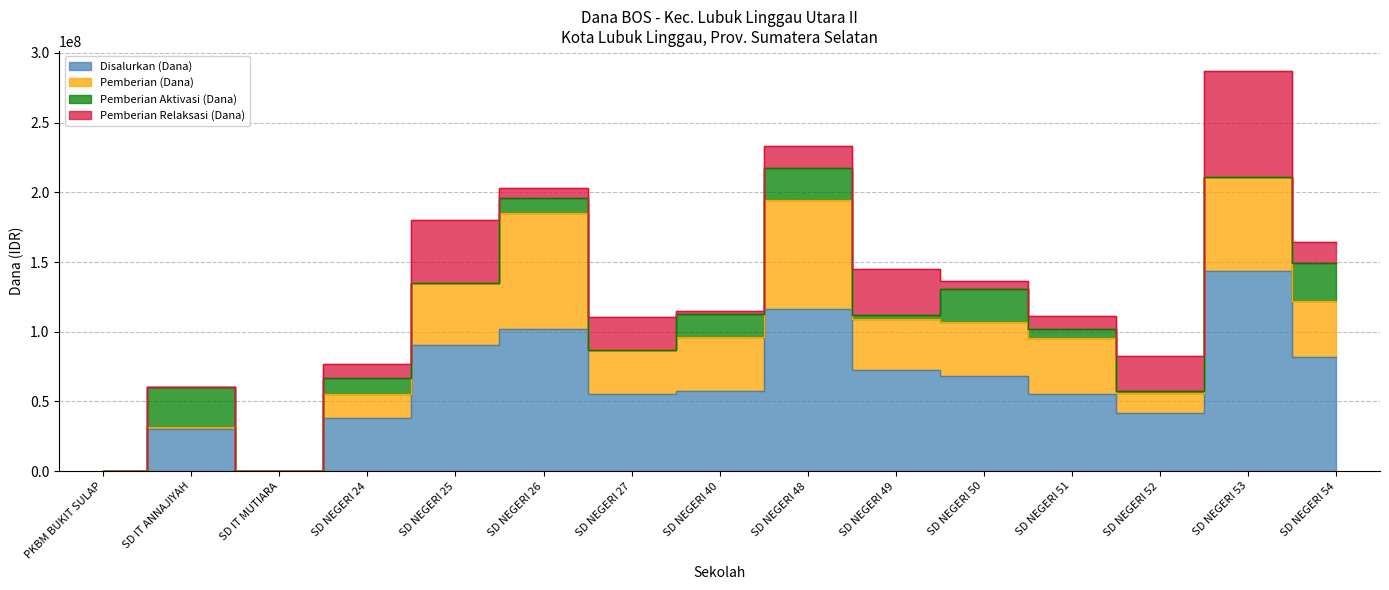

Is it true that Disalurkan (Dana) equals 225000 at SD IT MUTIARA?

True